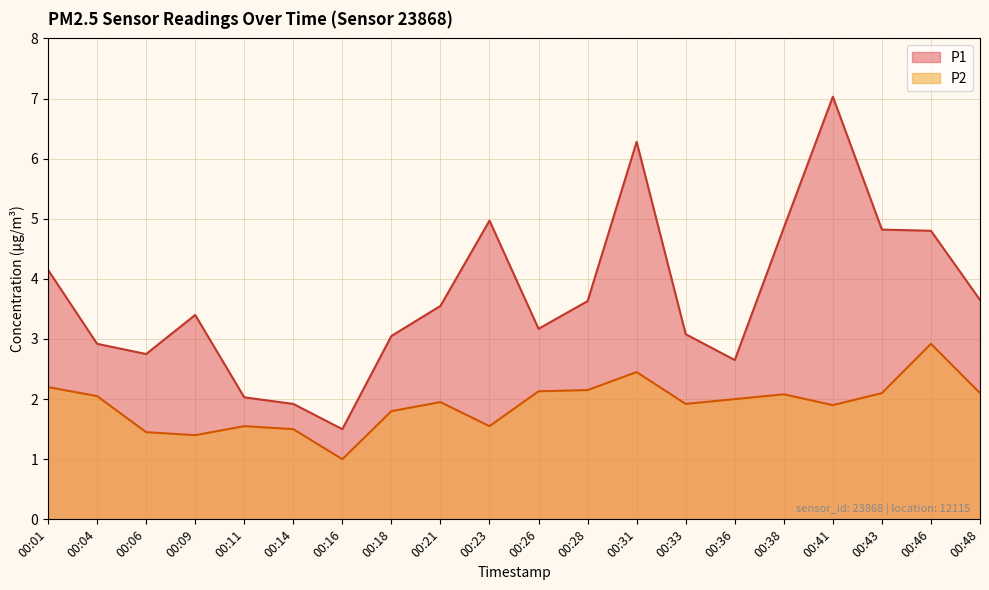

What is the value of the P1 point at the 12th from the left?

3.6